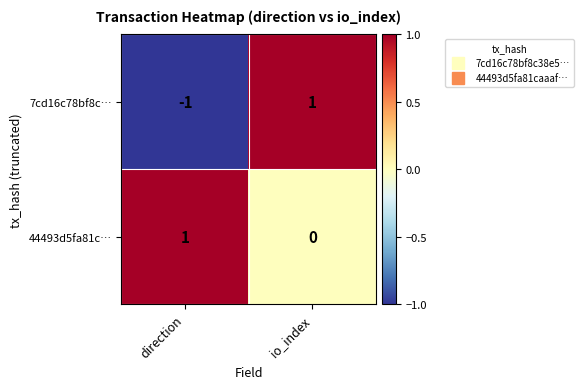

At direction, list the series in order from smallest to largest.

7cd16c78bf8c…, 44493d5fa81c…